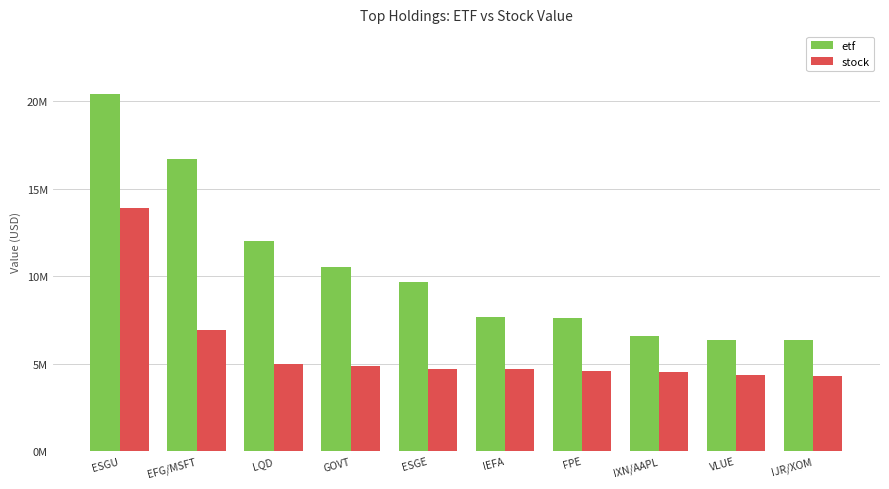

What is the maximum value shown in the chart?

20396000